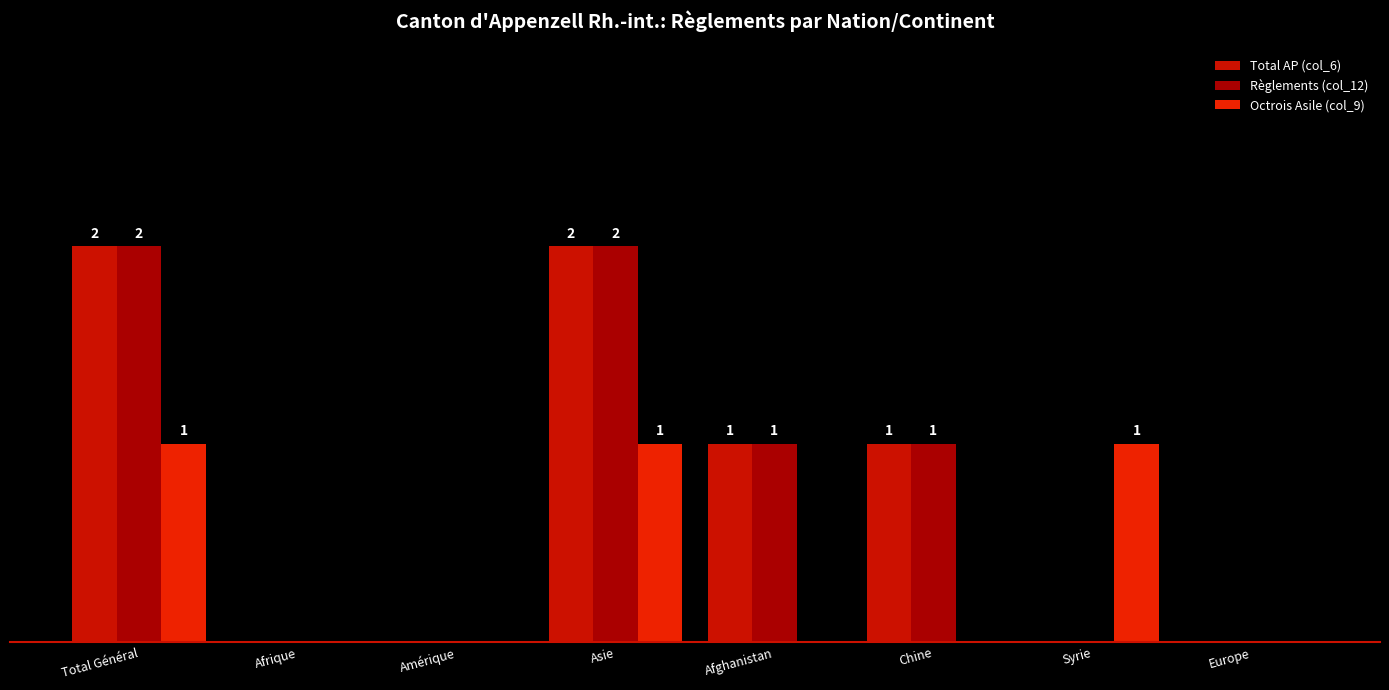

Reading right to left, transcribe all the data shown in this chart.

Total AP (col_6): 0	0	1	1	2	0	0	2
Règlements (col_12): 0	0	1	1	2	0	0	2
Octrois Asile (col_9): 0	1	0	0	1	0	0	1